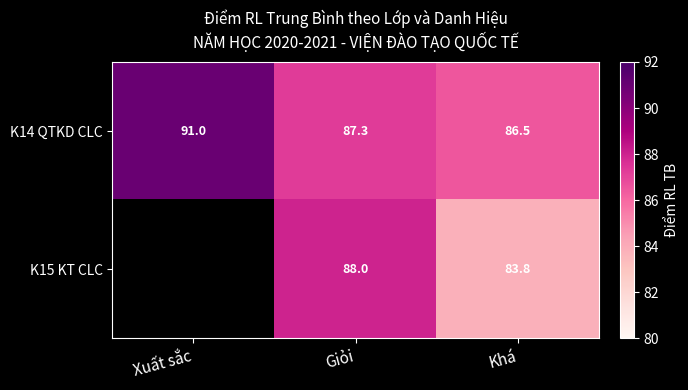

At Giỏi, list the series in order from smallest to largest.

K14 QTKD CLC, K15 KT CLC